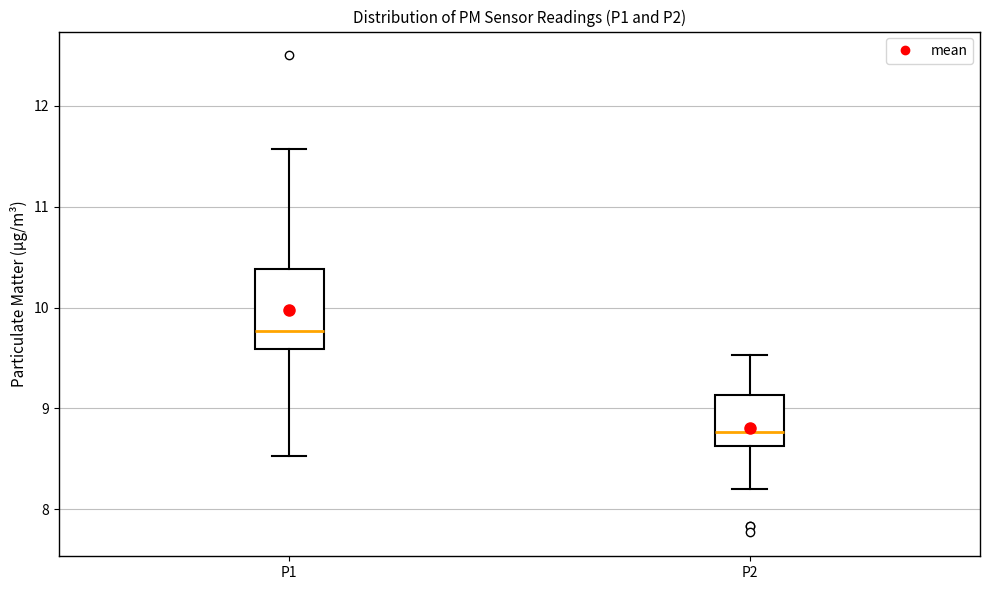

Which box is the tallest, from its lower edge to its upper edge?

P1